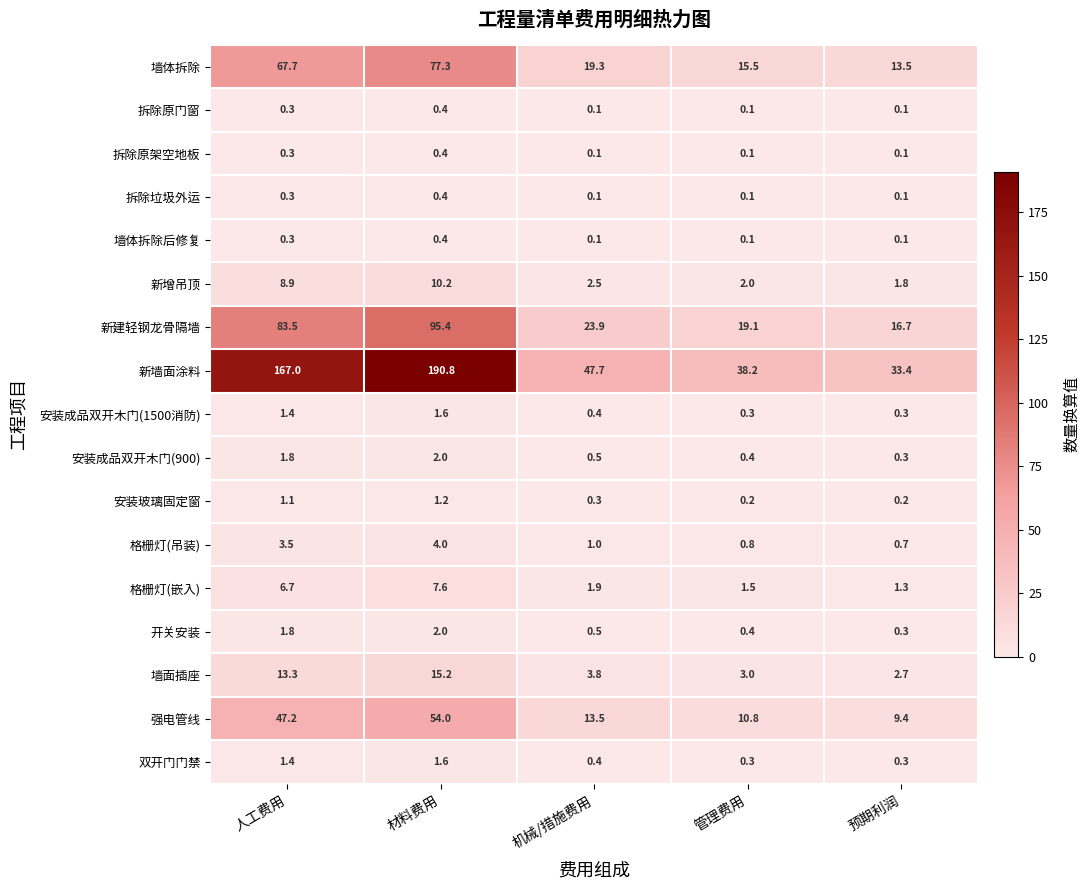

Which category has the highest value in the 拆除原门窗 series?

材料费用